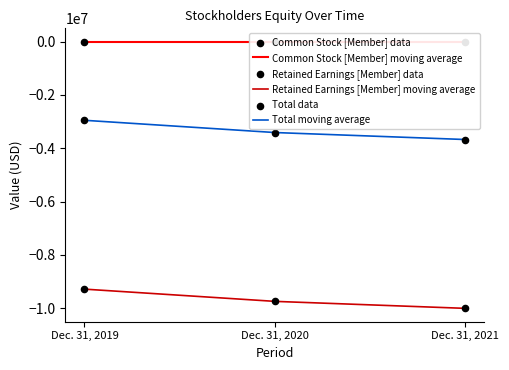

Is the value of Total data at Dec. 31, 2021 greater than the value of Retained Earnings [Member] data at Dec. 31, 2019?

Yes